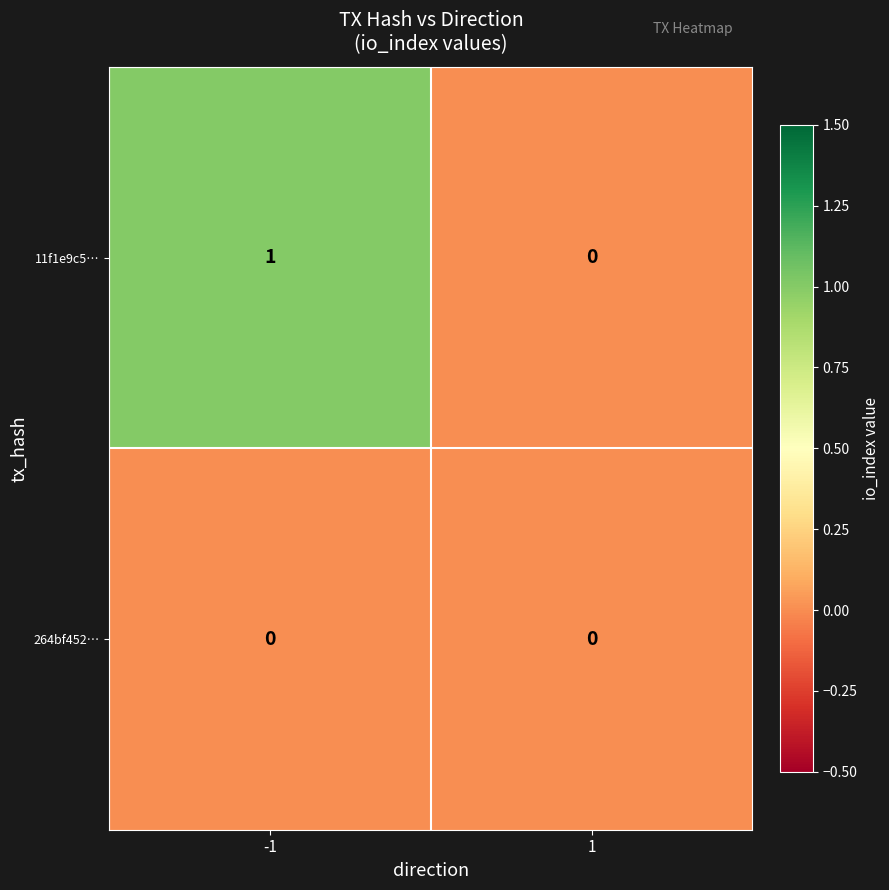

List the series in order of their overall mean, lowest first.

264bf452…, 11f1e9c5…